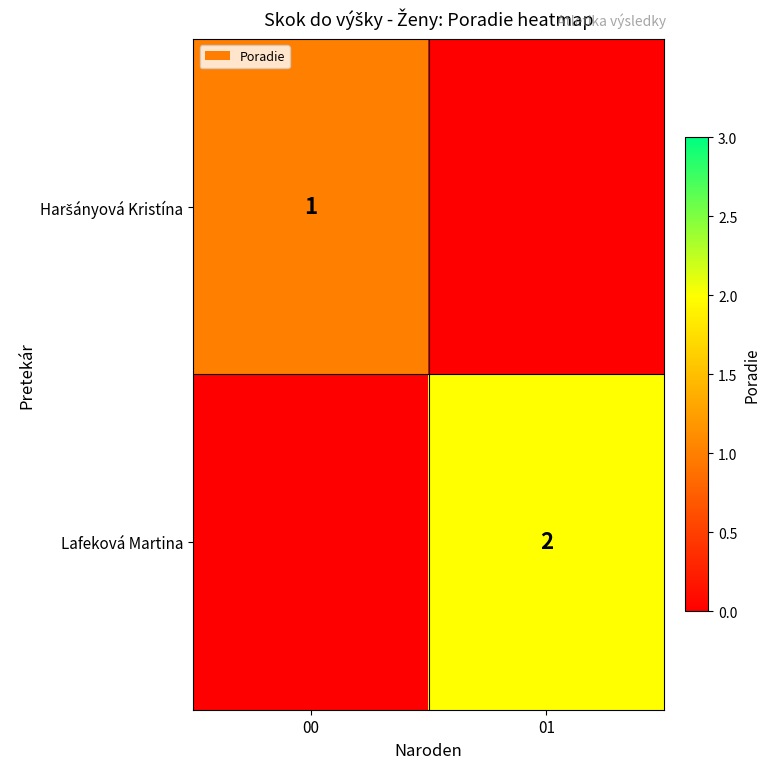

At how many categories does at least one series exceed 1?

1